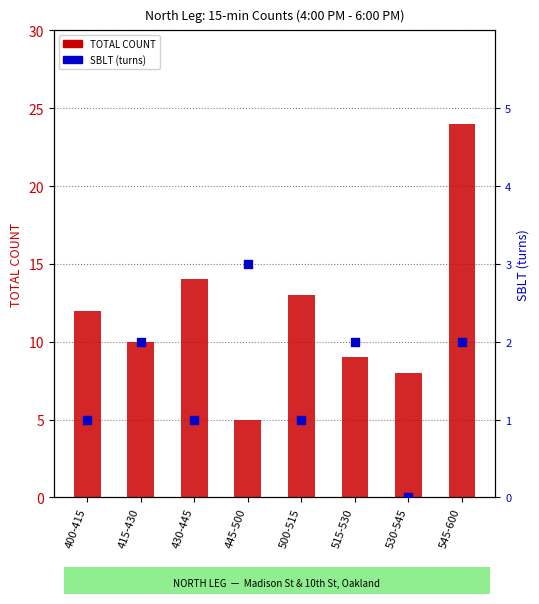

Is the value of SBLT (turns) at 430-445 greater than the value of TOTAL COUNT at 400-415?

No